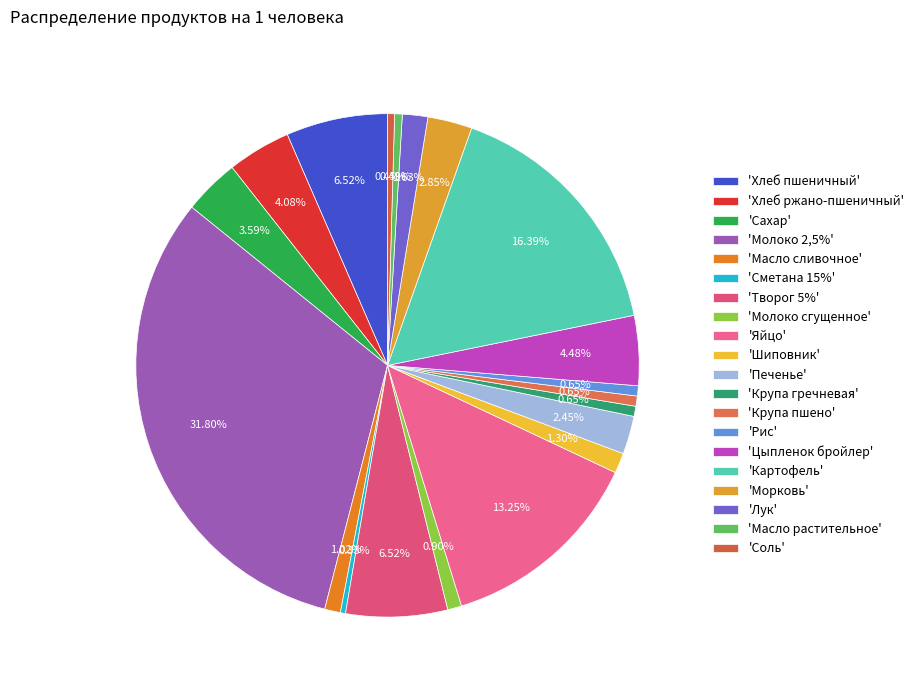

How many segments does this pie chart have?

20